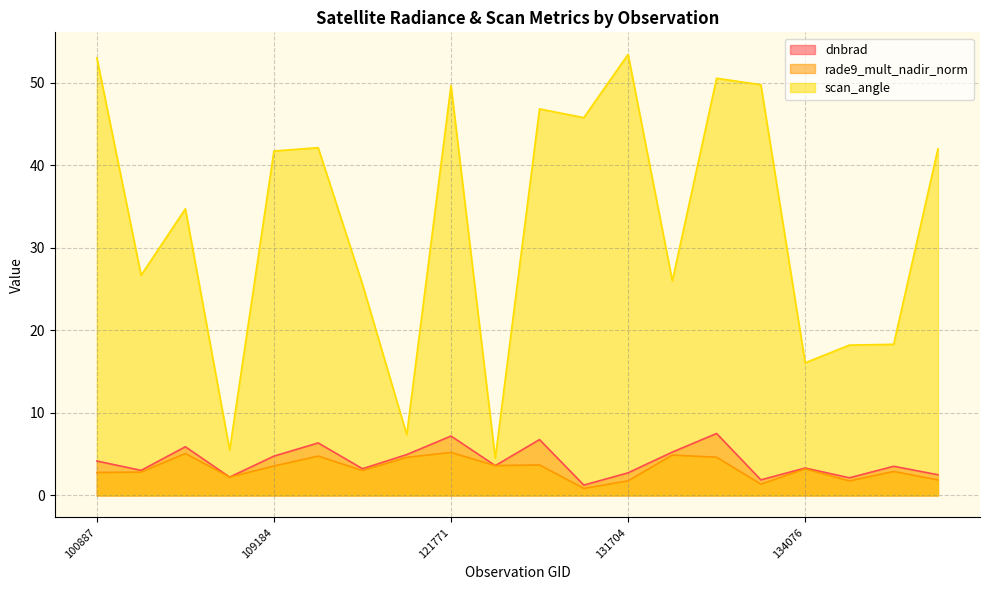

What is the value of the dnbrad point at the 8th from the left?

5.0